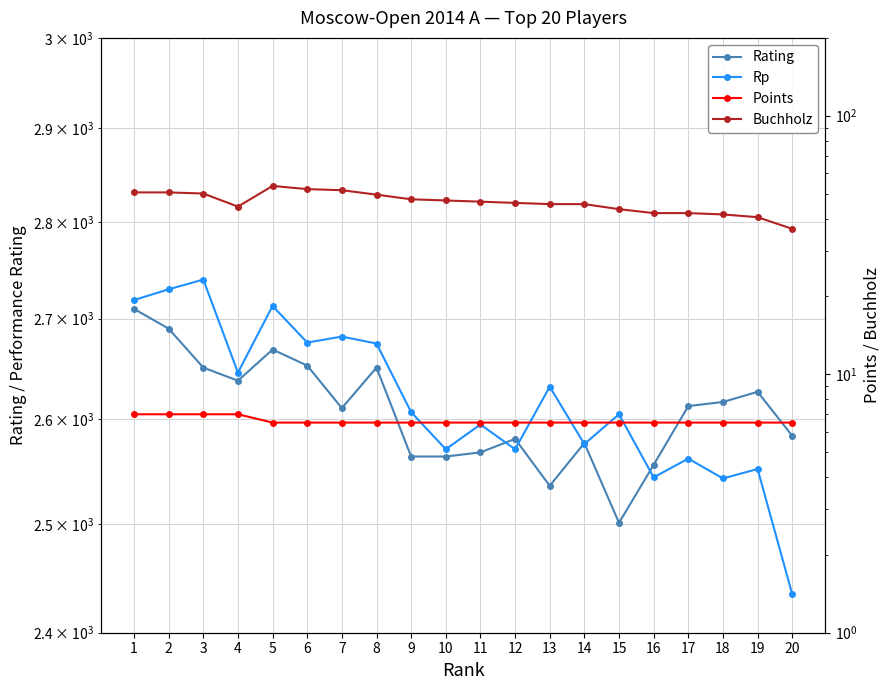

Which series has the largest range (max minus min)?

Rp